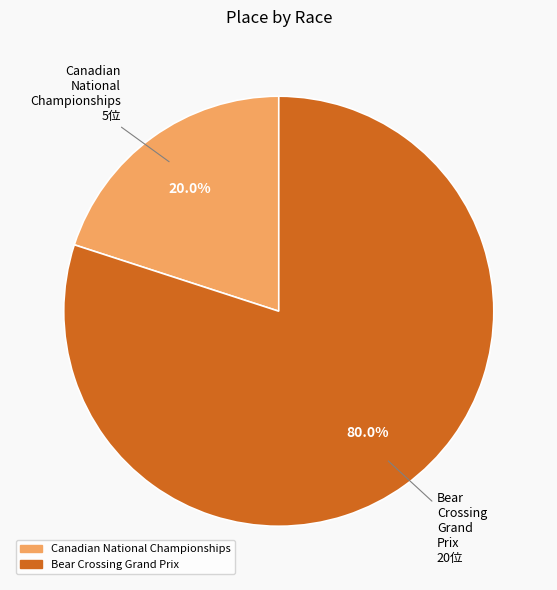

True or false: Canadian National Championships accounts for 10% of the total.

False